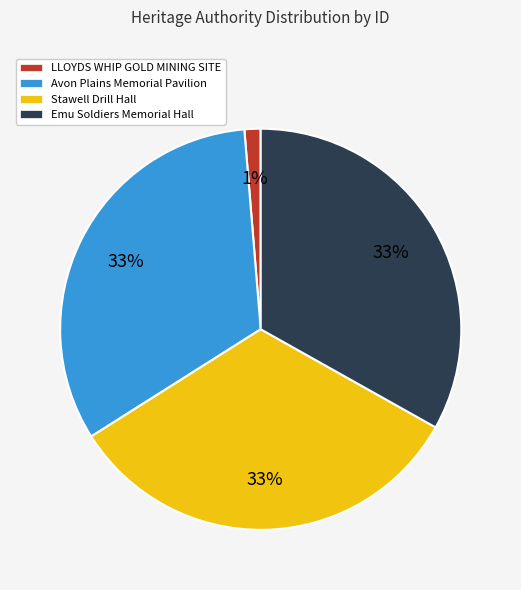

What is the ratio of the value at Avon Plains Memorial Pavilion to the value at Stawell Drill Hall?

1.0